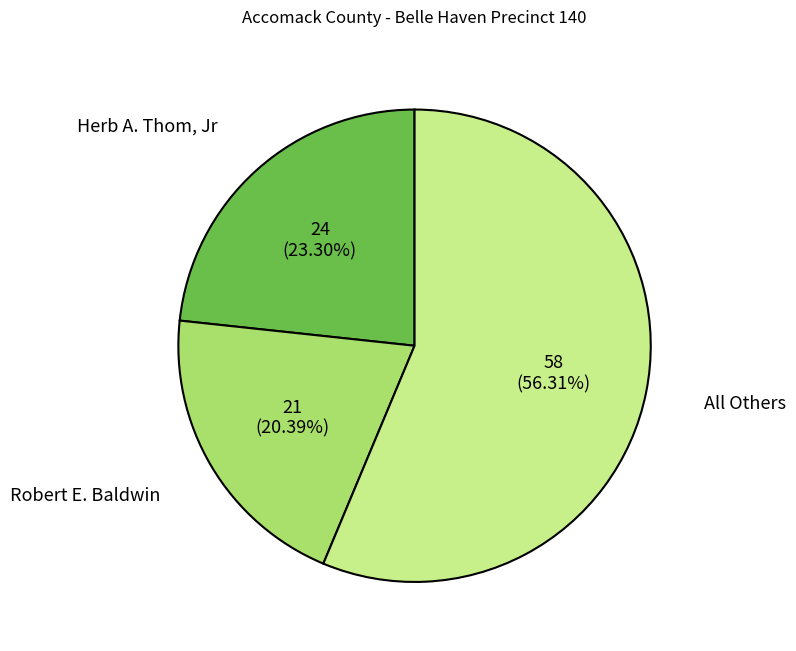

What is the majority slice?

All Others